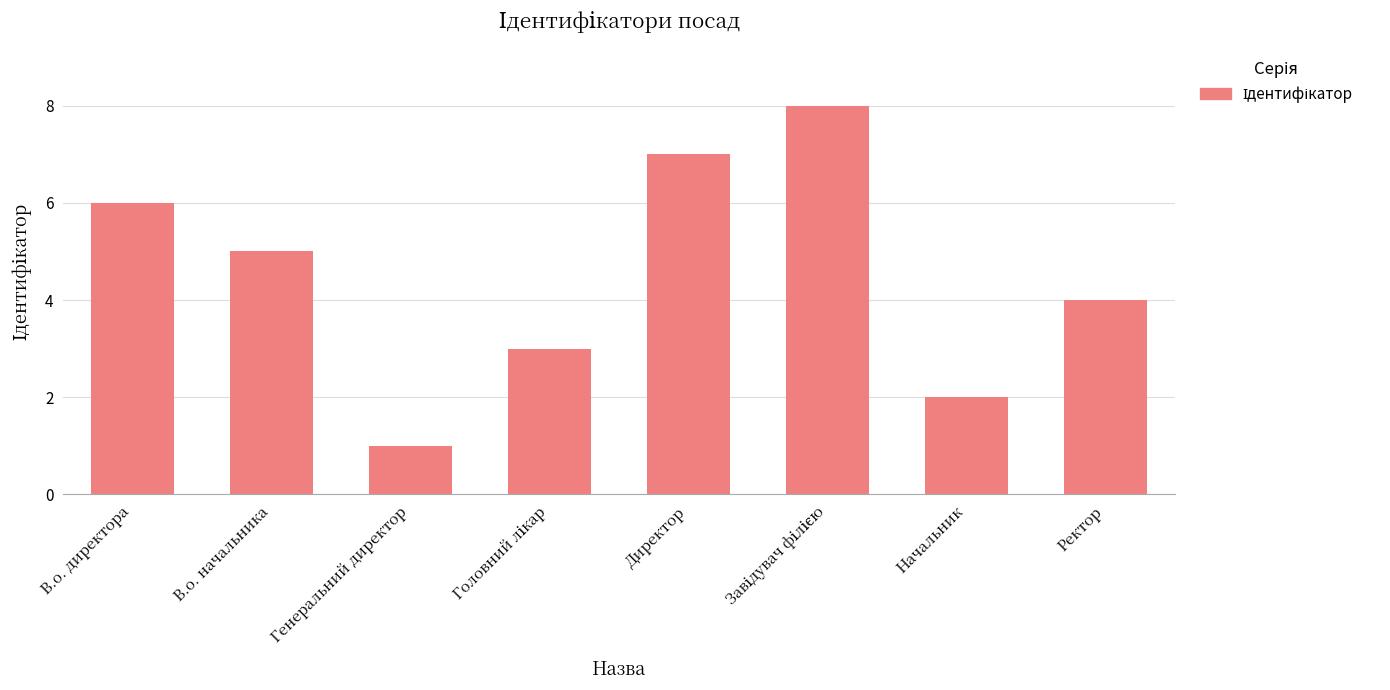

Reading left to right, list all the values displayed in this chart.

6	5	1	3	7	8	2	4